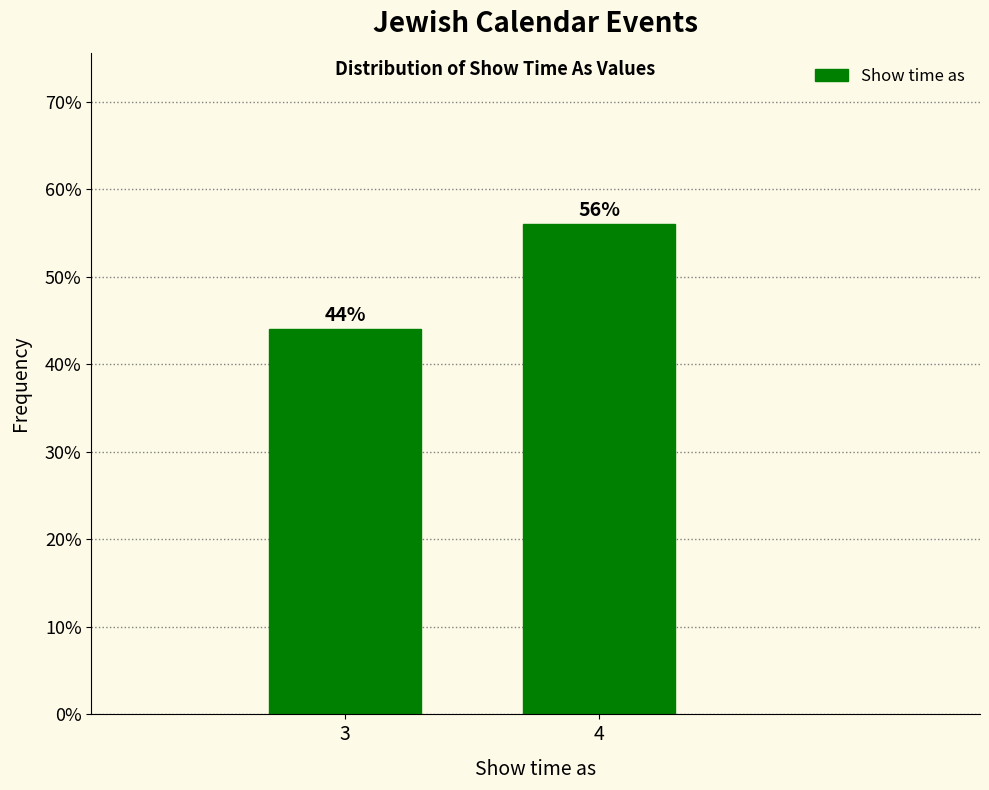

Reading left to right, extract all data points from this chart.

44.0	56.0